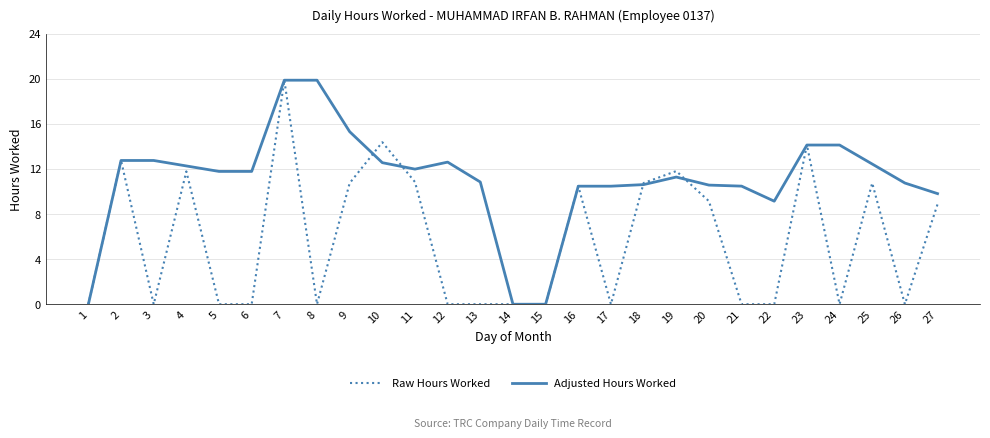

Which series has the largest total across all categories?

Adjusted Hours Worked